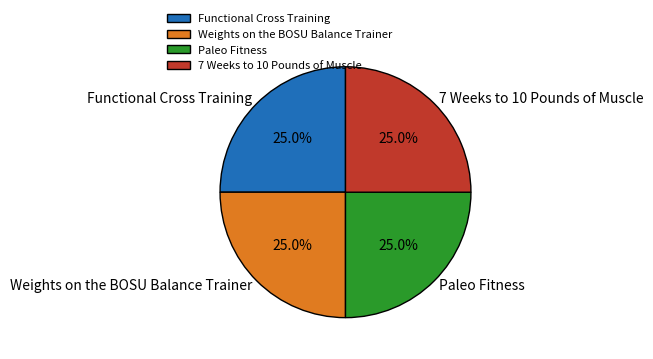

Approximately how many times larger is the value at Functional Cross Training compared to Paleo Fitness?

1.0